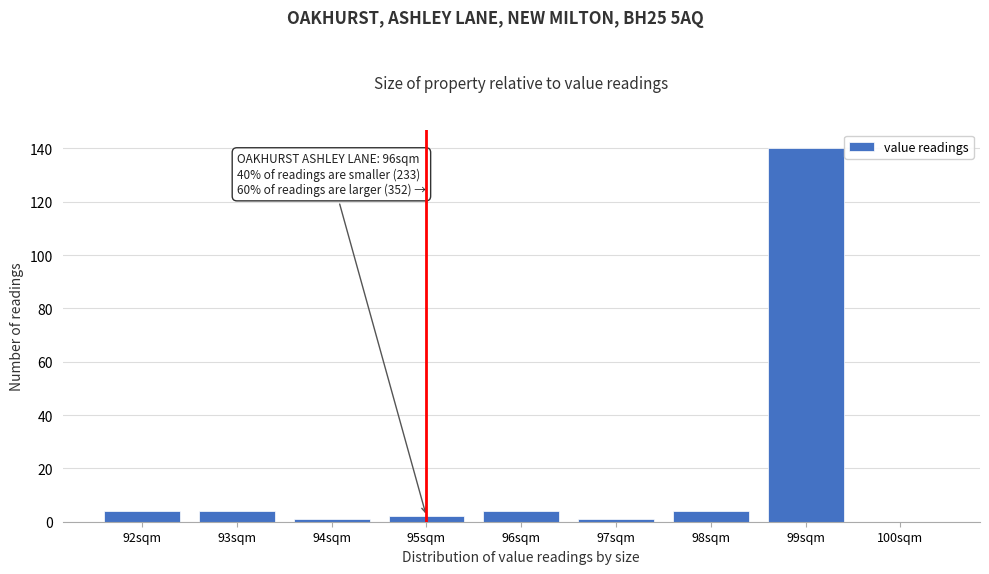

Reading right to left, extract all data points from this chart.

100sqm=0	99sqm=140	98sqm=4	97sqm=1	96sqm=4	95sqm=2	94sqm=1	93sqm=4	92sqm=4